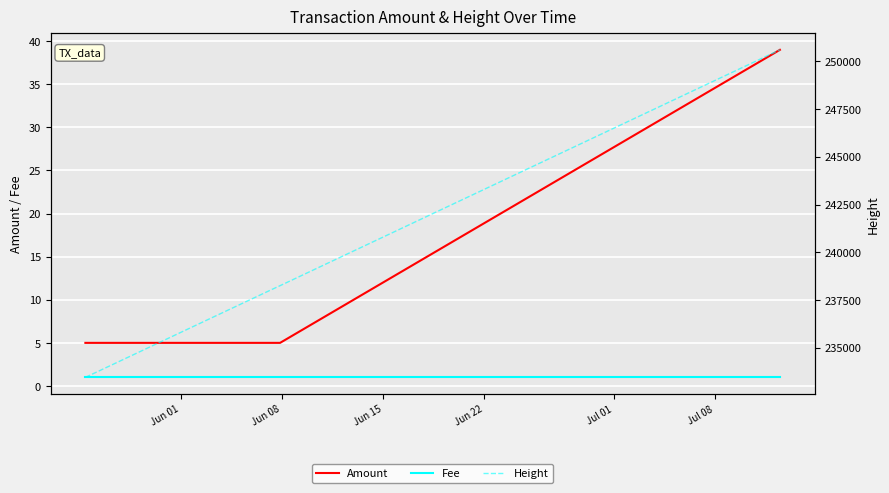

How many data points does each series have?

9